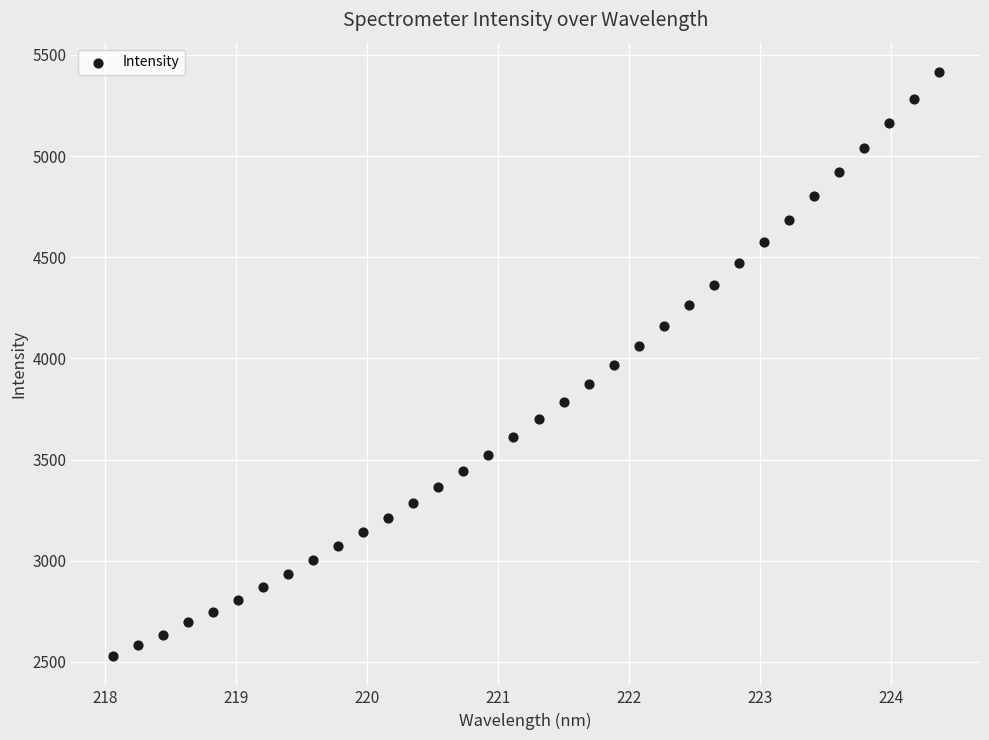

What is the range of X values (max minus min)?

6.3